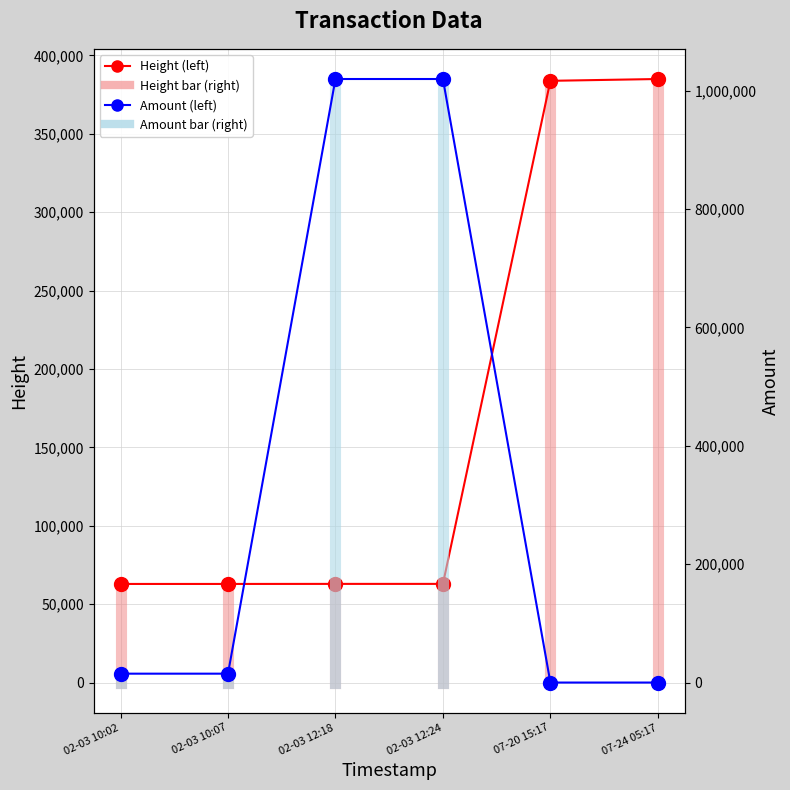

How many lines are shown in the chart?

2